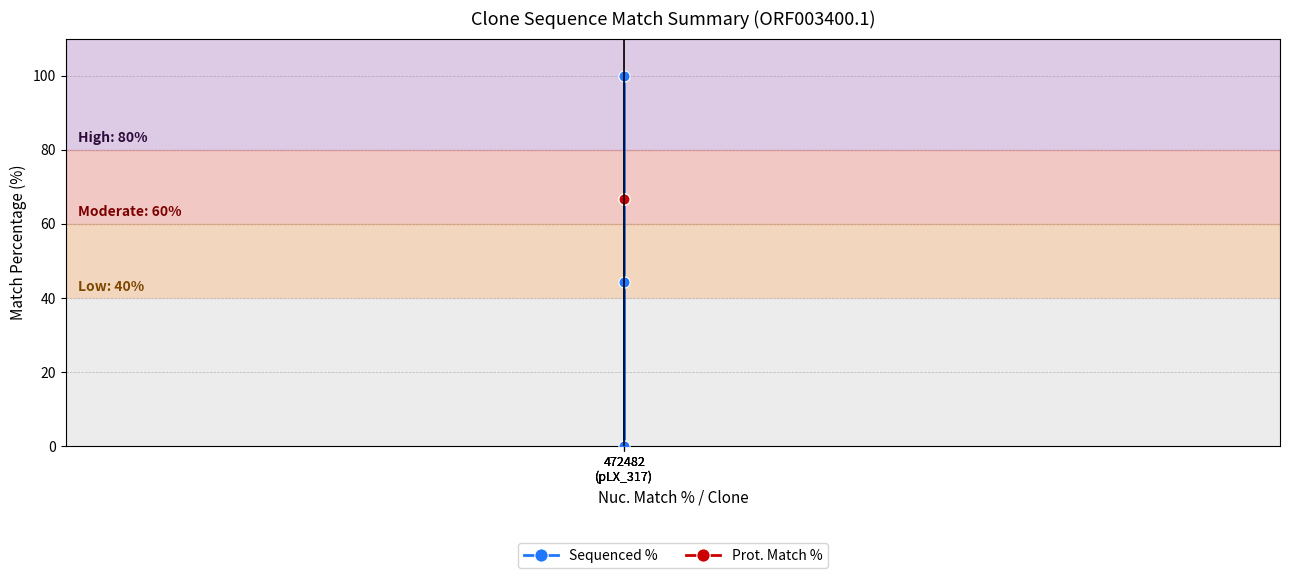

Which category has the highest value across all series?

472482
(pLX_317)